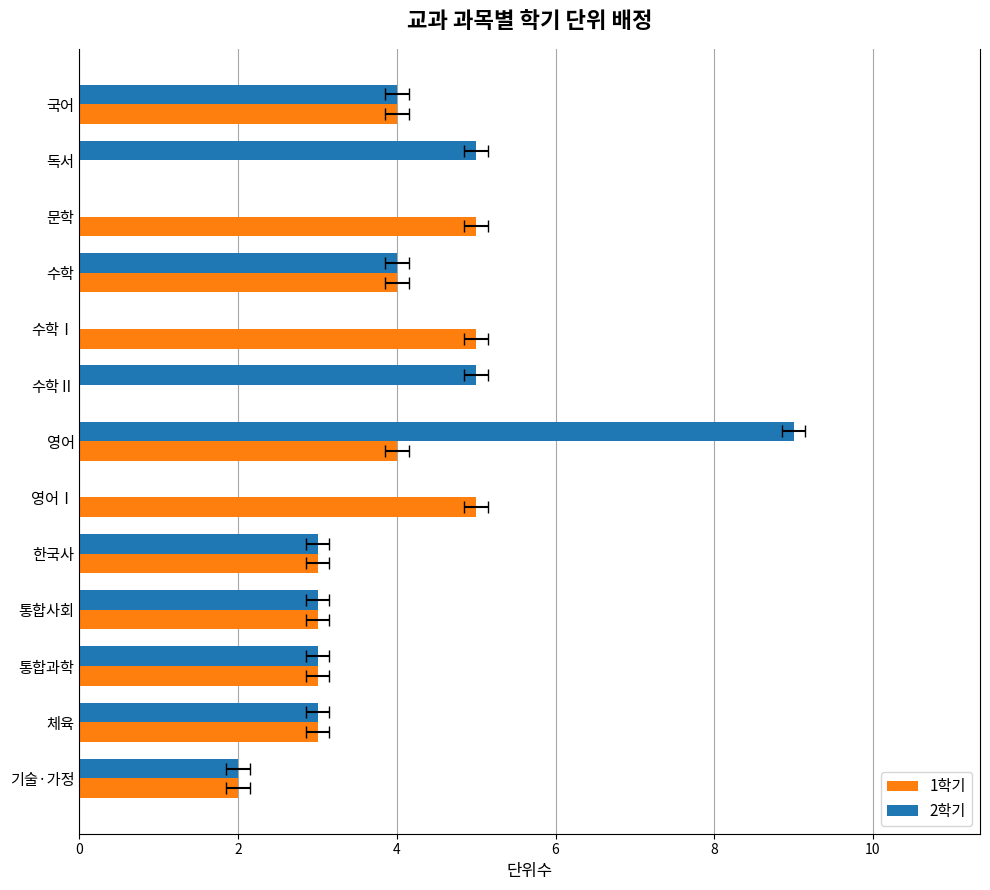

List the series in order of their peak value, highest first.

2학기, 1학기